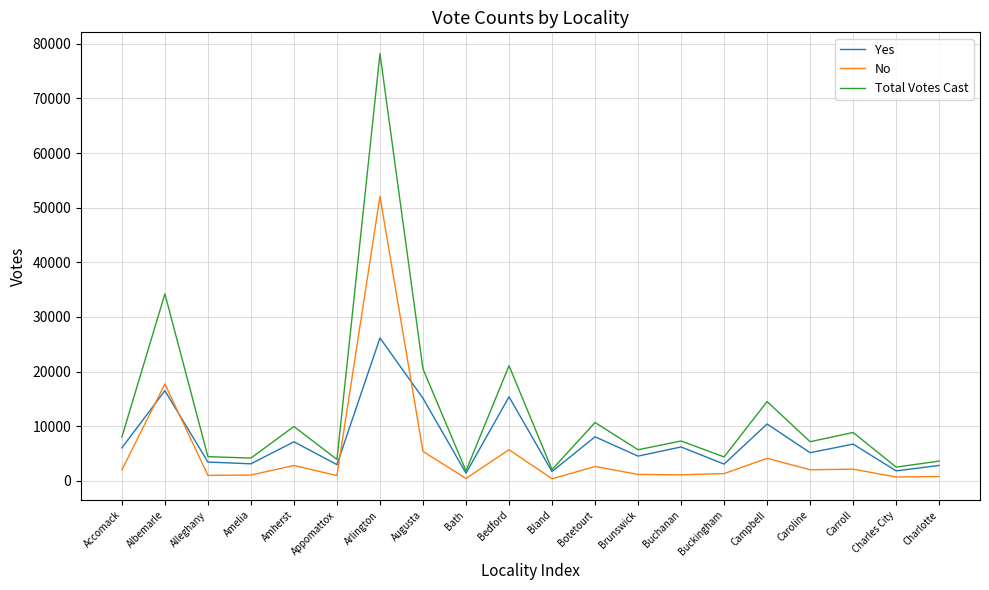

Is it true that Total Votes Cast equals 1807 at Bath?

True